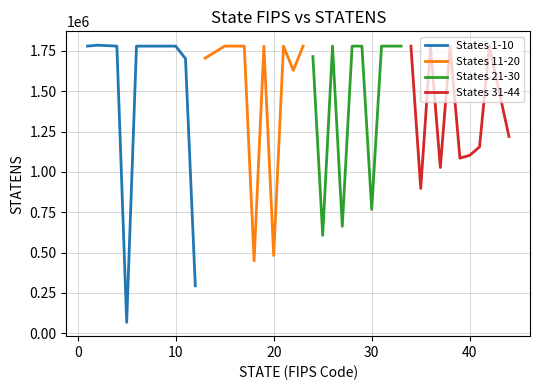

What is the difference between the maximum and minimum values in the States 11-20 series?

1331279